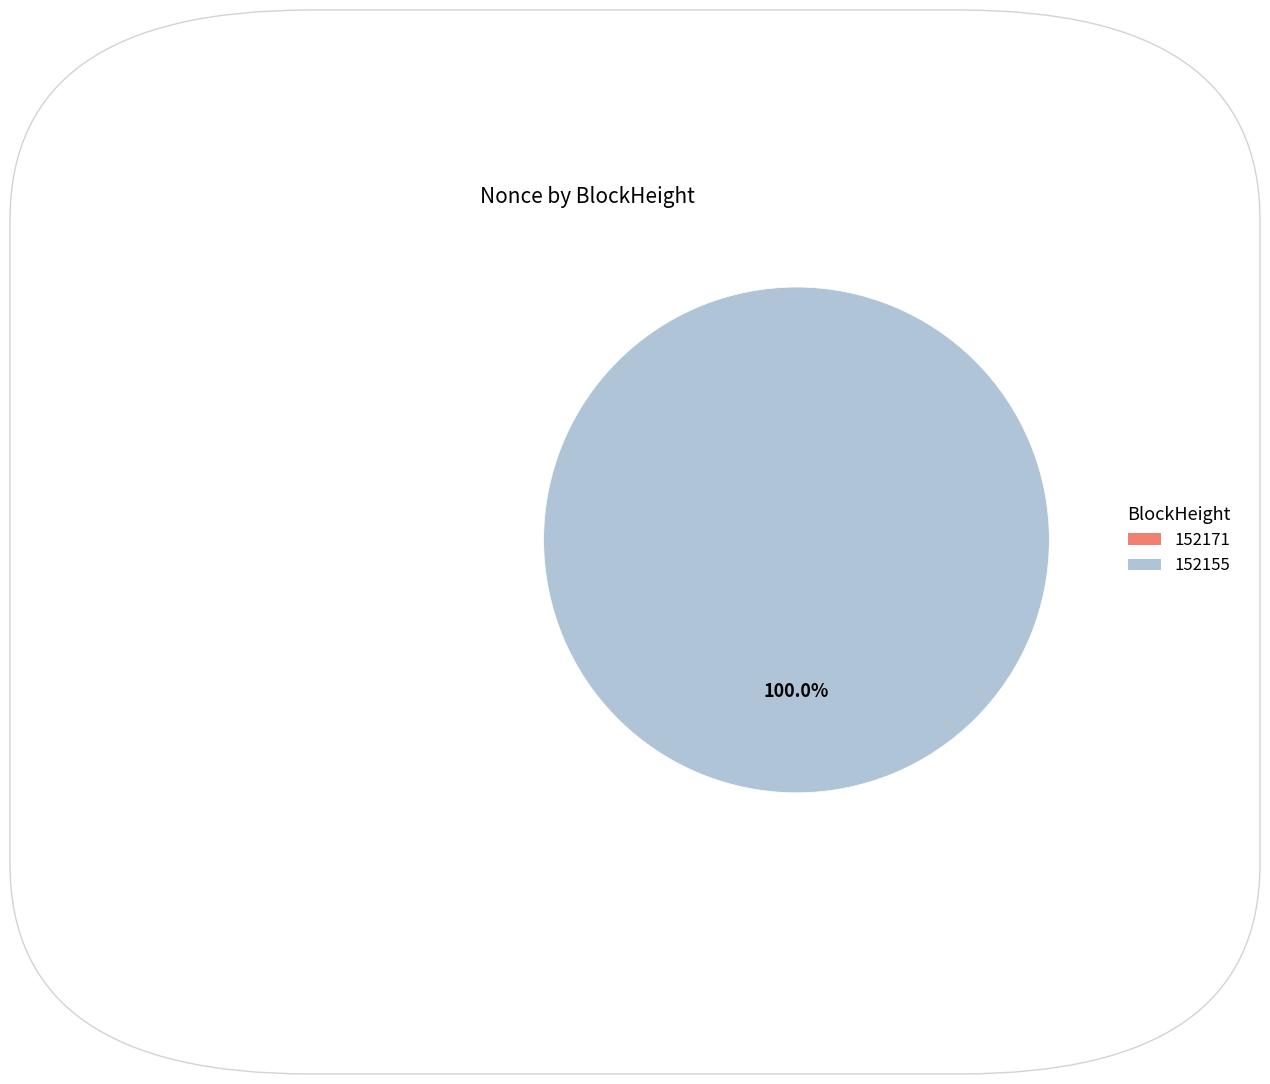

How many segments does this pie chart have?

2